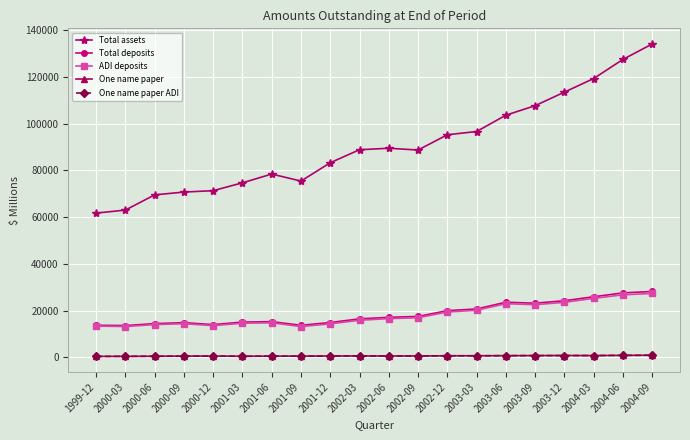

List the labels in order of One name paper ADI value, smallest first.

1999-12, 2000-03, 2001-03, 2000-06, 2001-06, 2000-09, 2001-09, 2000-12, 2001-12, 2002-06, 2002-09, 2002-03, 2003-03, 2002-12, 2003-06, 2003-09, 2004-03, 2003-12, 2004-06, 2004-09